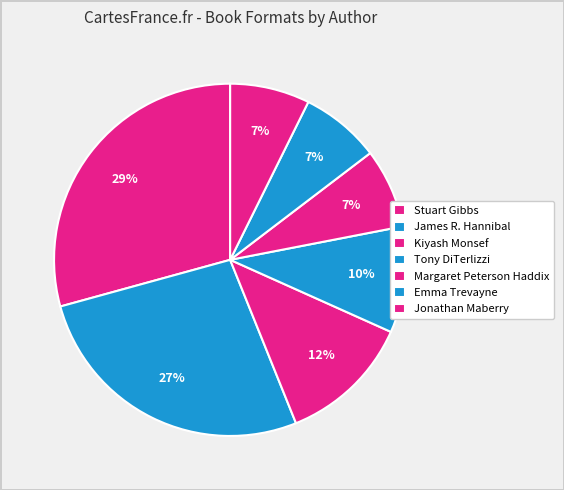

To the nearest percent, what is the difference between the Margaret Peterson Haddix and Tony DiTerlizzi slice percentages?

2%